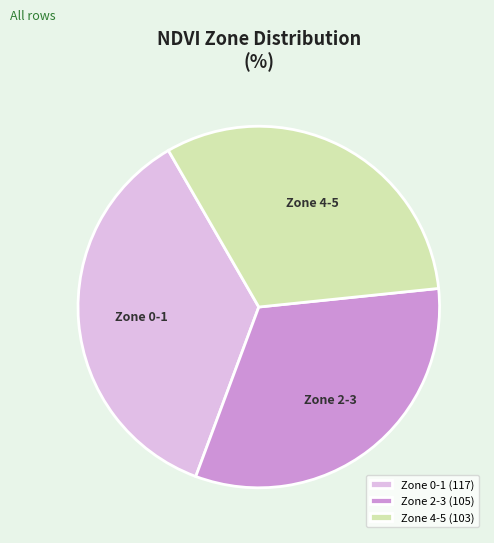

What is the smallest slice in the pie chart?

Zone 4-5 (103)